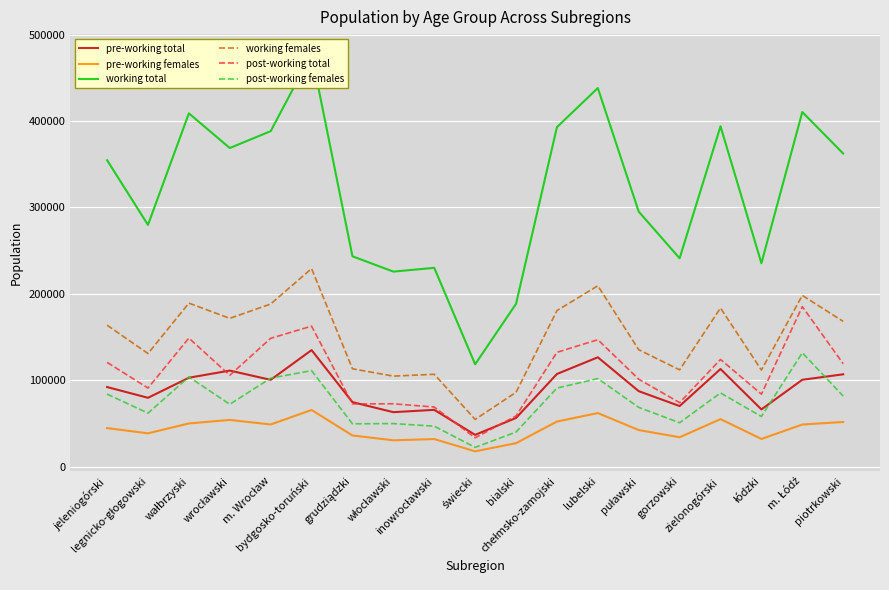

Which has a higher value, piotrkowski or zielonogórski?

zielonogórski